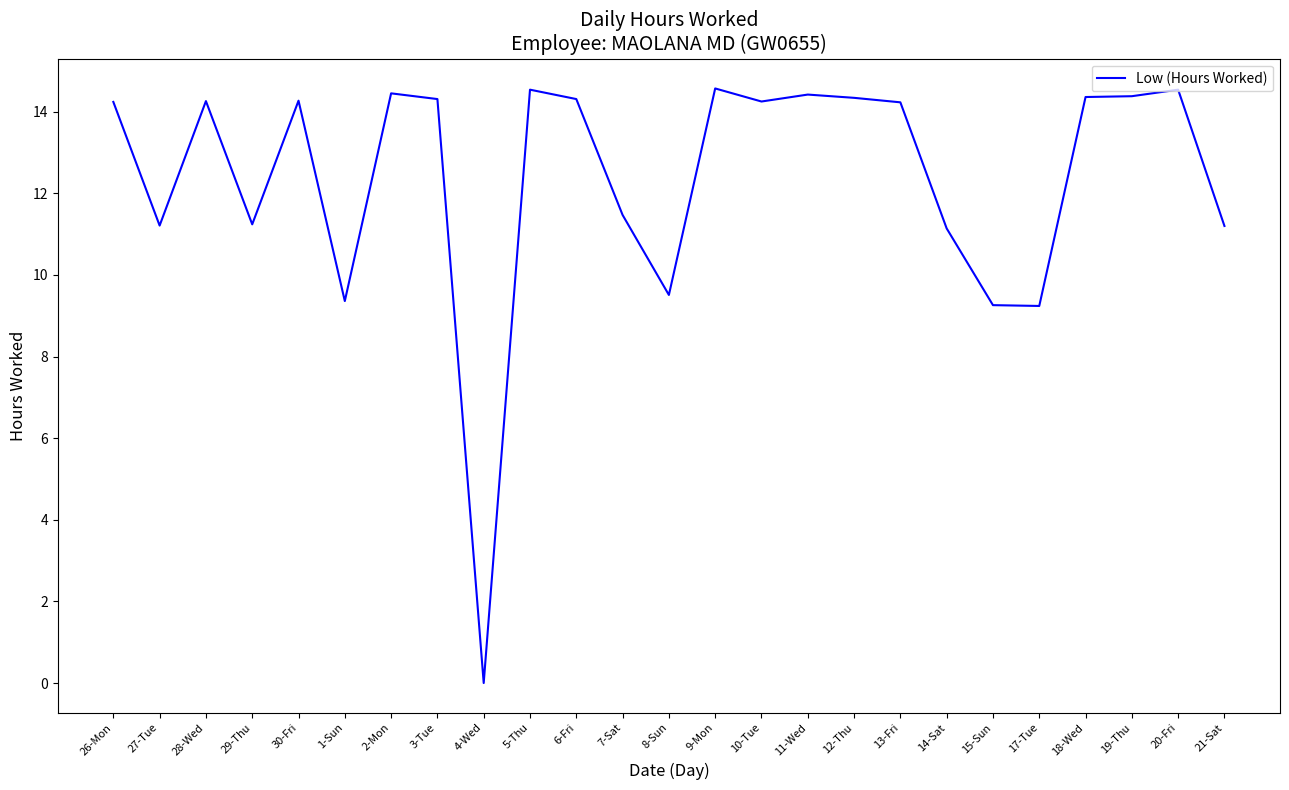

The value at 3-Tue is 3.2. True or false?

False